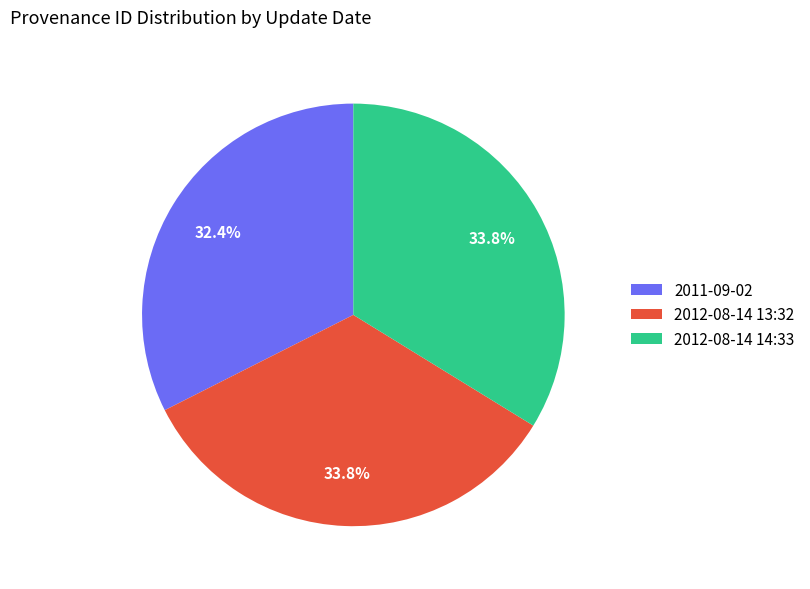

Is the sum of 2012-08-14 13:32 and 2012-08-14 14:33 greater than half?

Yes